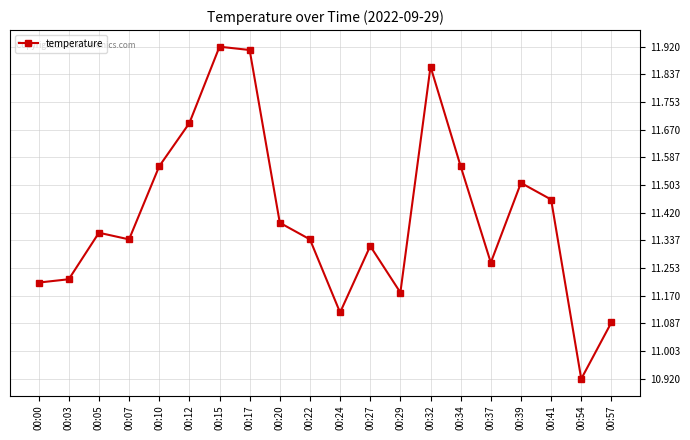

What is the difference between the values at 00:34 and 00:12?

0.1